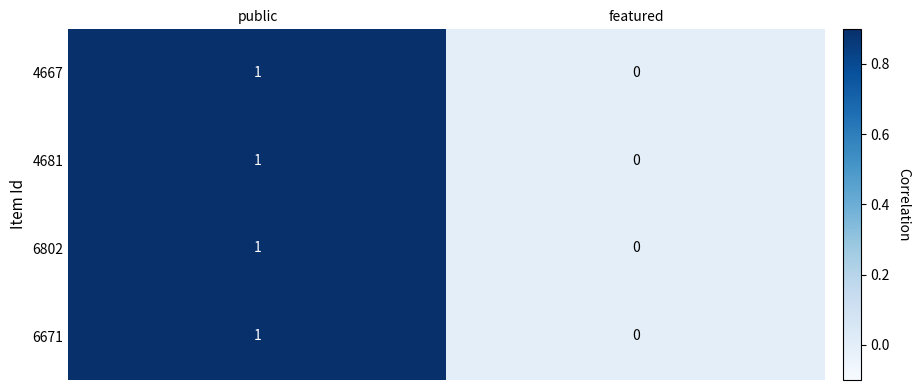

The value of 4667 at featured is -1. True or false?

False